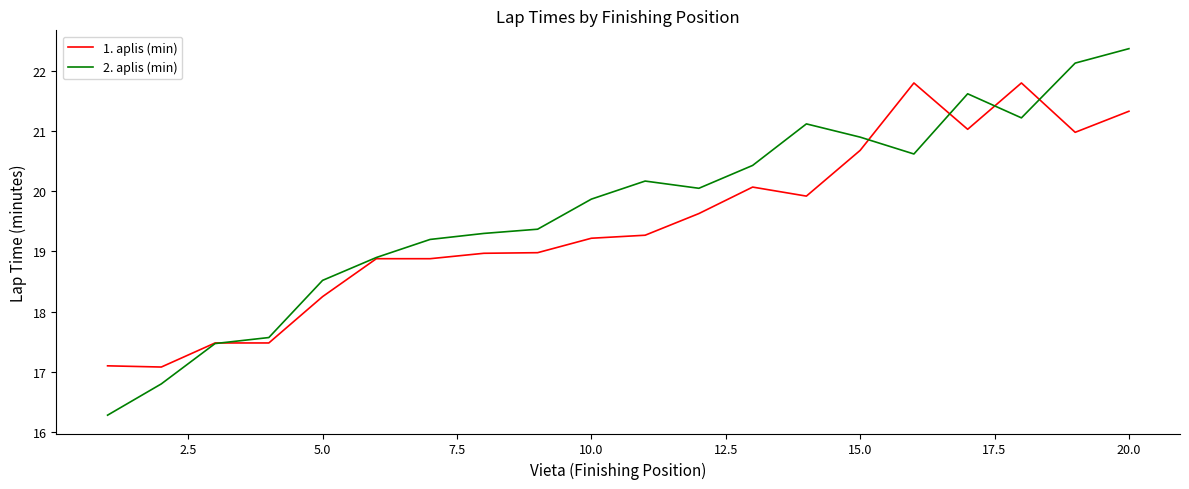

What is the minimum value for 2. aplis (min)?

16.3